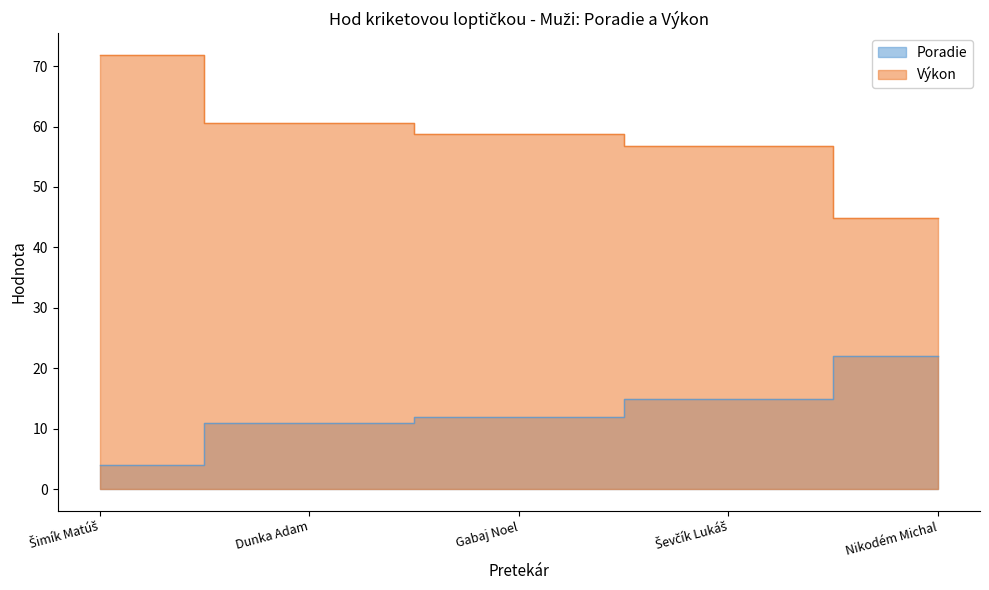

True or false: Výkon and Poradie intersect in this chart.

False